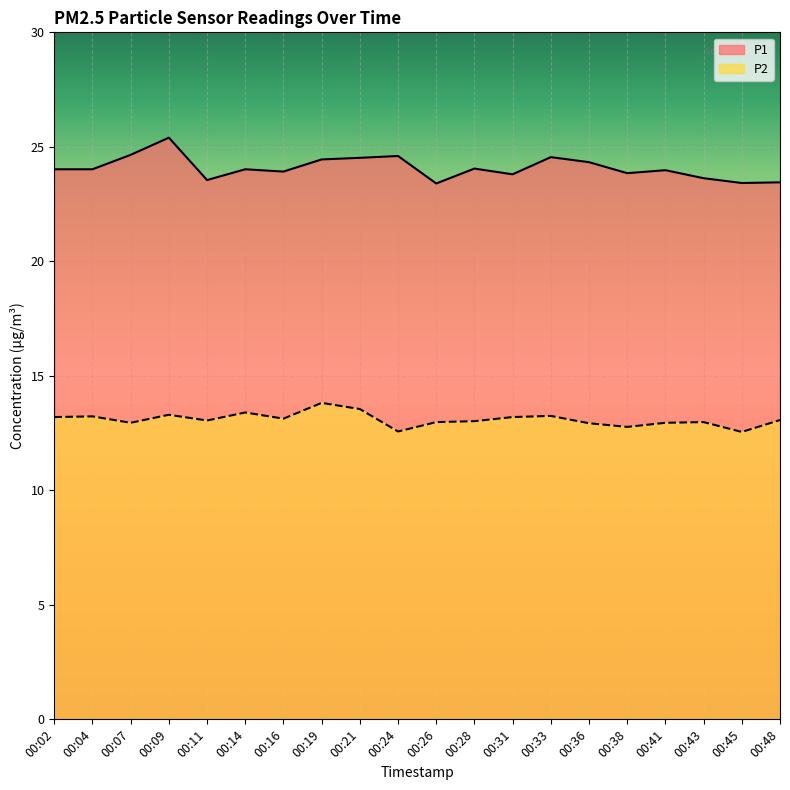

Rank the categories by P2 value from highest to lowest.

00:19, 00:21, 00:14, 00:09, 00:33, 00:04, 00:02, 00:31, 00:16, 00:48, 00:11, 00:28, 00:26, 00:43, 00:07, 00:41, 00:36, 00:38, 00:24, 00:45